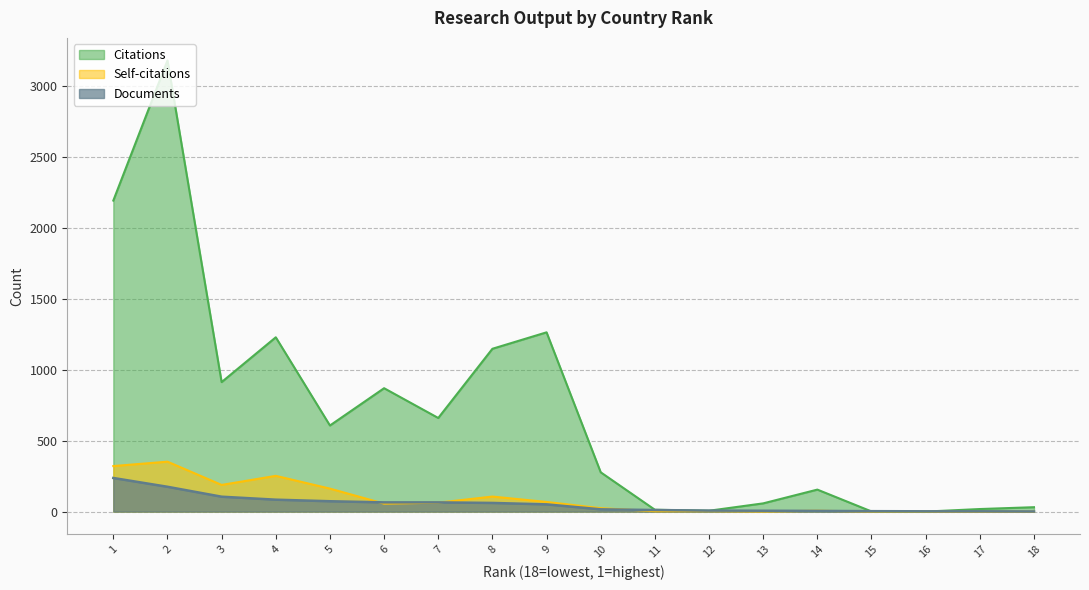

Rank the series by their maximum value, from highest to lowest.

Citations, Self-citations, Documents